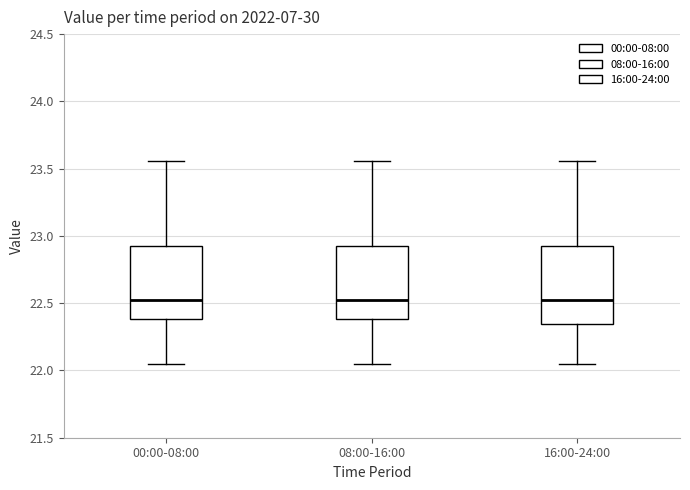

Reading left to right, transcribe this box plot: for each box, give where its median line is, the range the box spans, and where its two whiskers end, as read against the y-axis. The values are not printed on the chart, so give them approximately, as read against the axis.

00:00-08:00: median 22.55, box 22.40 to 22.90, whiskers 22.05 to 23.55
08:00-16:00: median 22.55, box 22.40 to 22.90, whiskers 22.05 to 23.55
16:00-24:00: median 22.55, box 22.35 to 22.90, whiskers 22.05 to 23.55